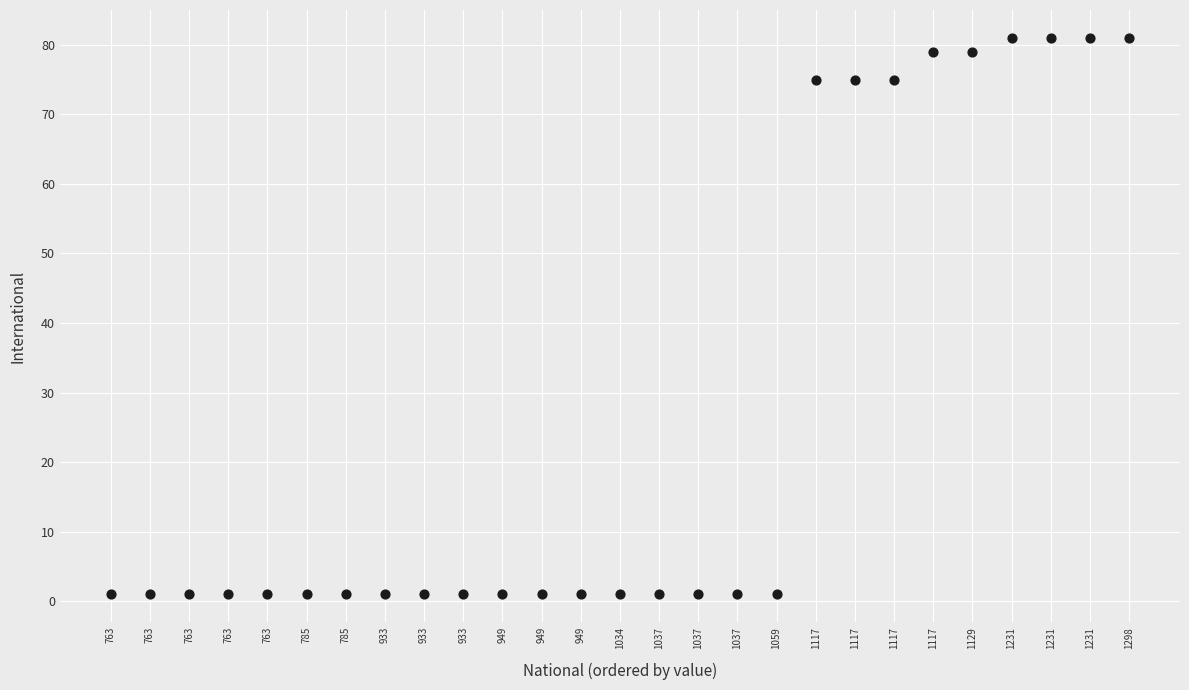

What is the range of Y values (max minus min)?

80